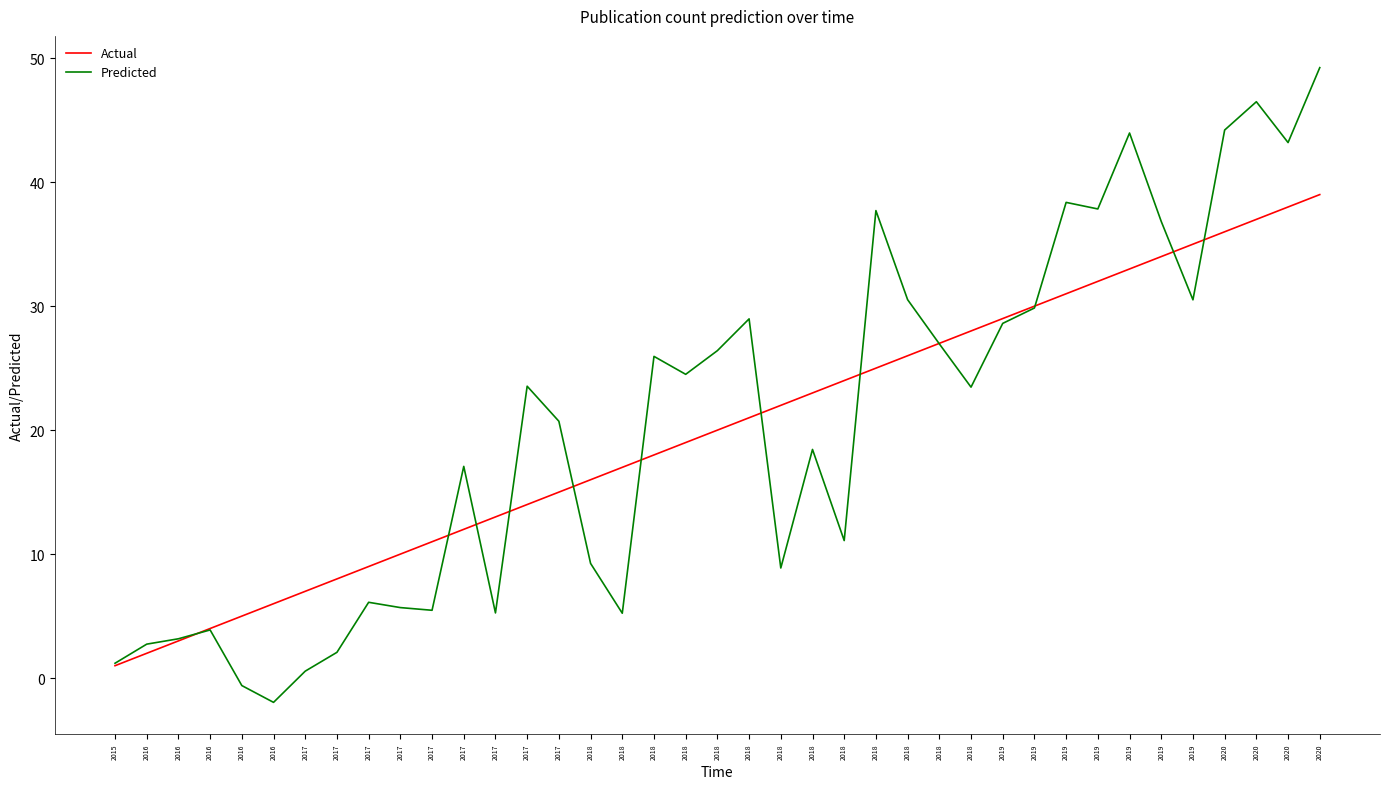

How many lines are shown in the chart?

2